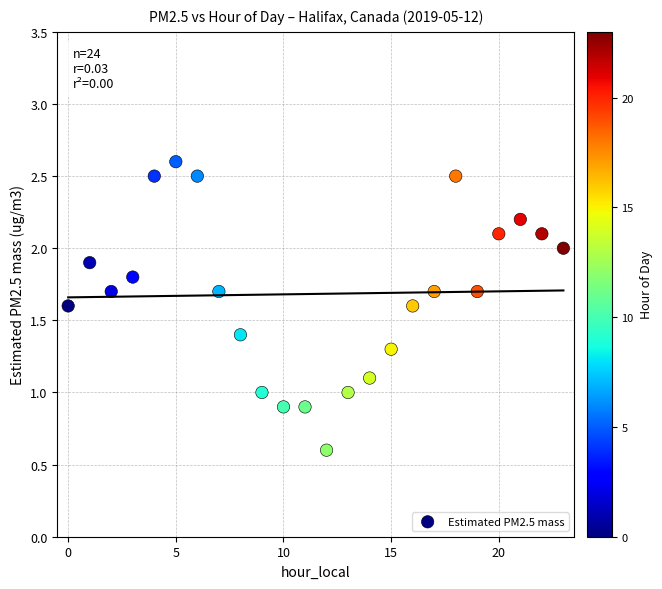

What is the range of Y values (max minus min)?

2.0